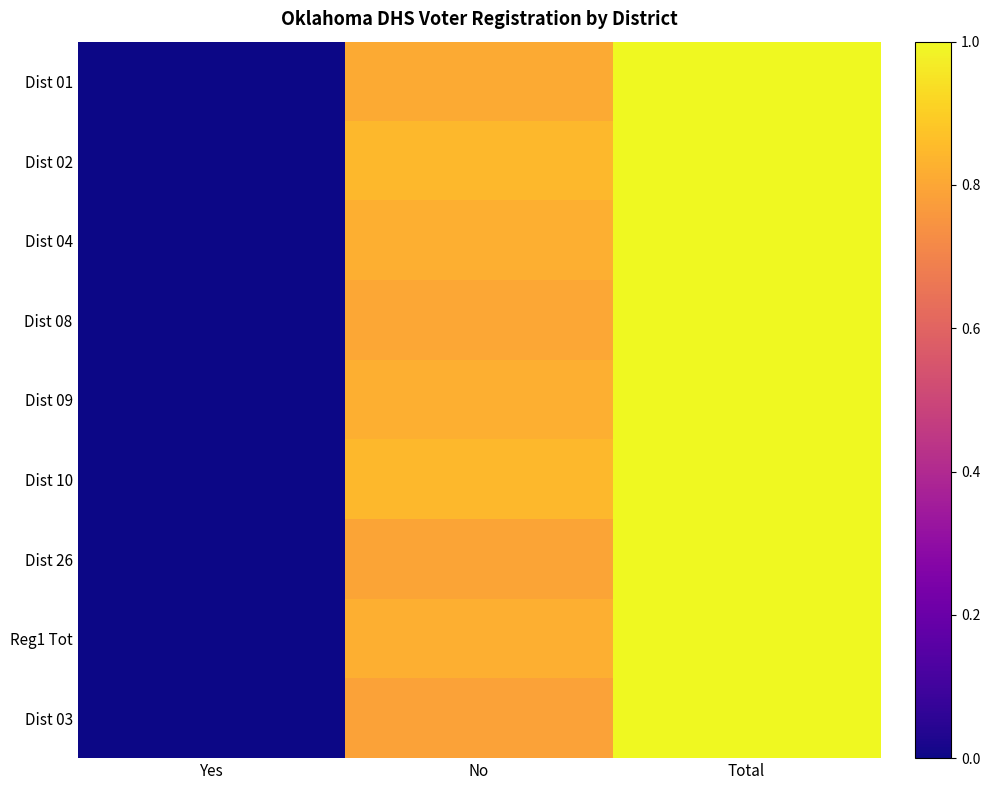

How many data points does each series have?

3